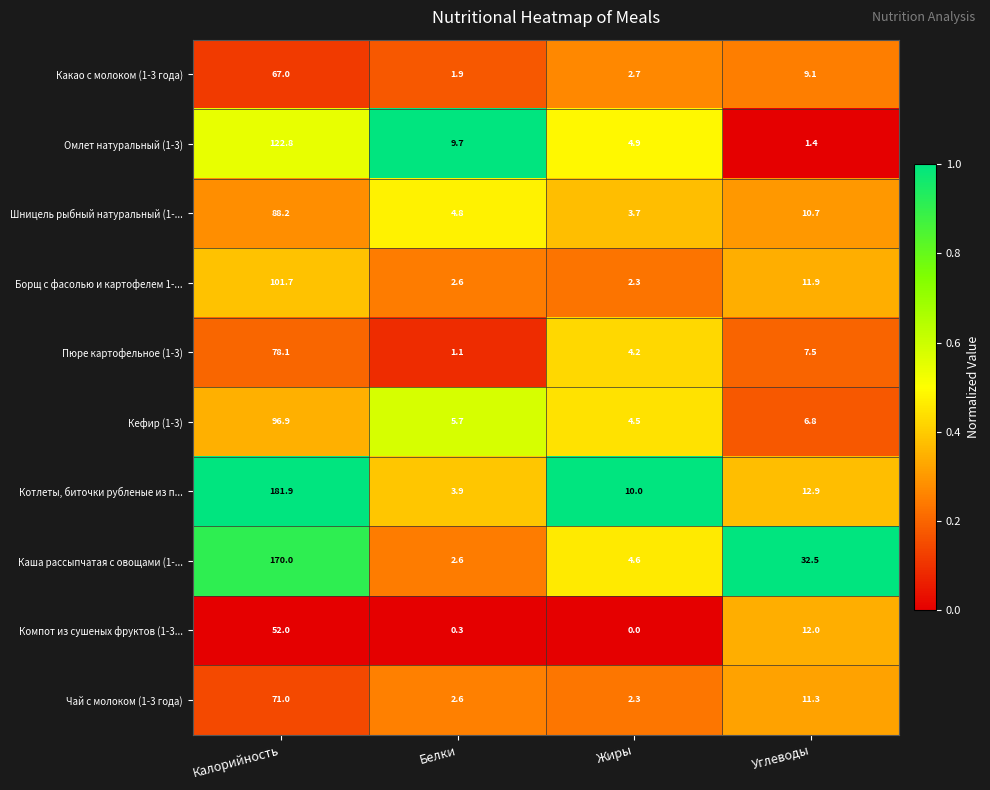

Where is Каша рассыпчатая с овощами (1-... nearest to the value 86?

Углеводы